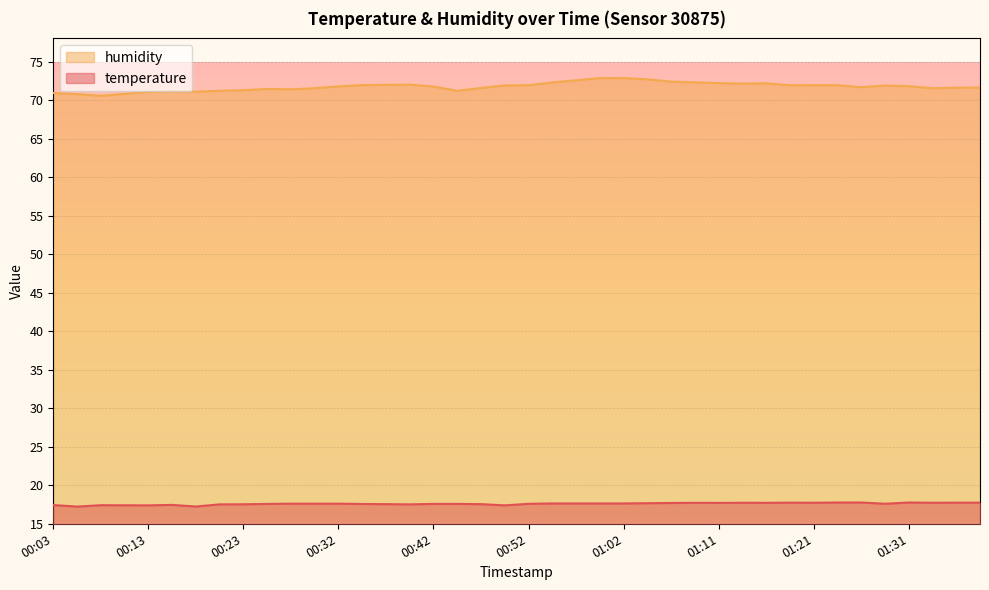

True or false: humidity has more than 2 points higher than both neighbors.

True